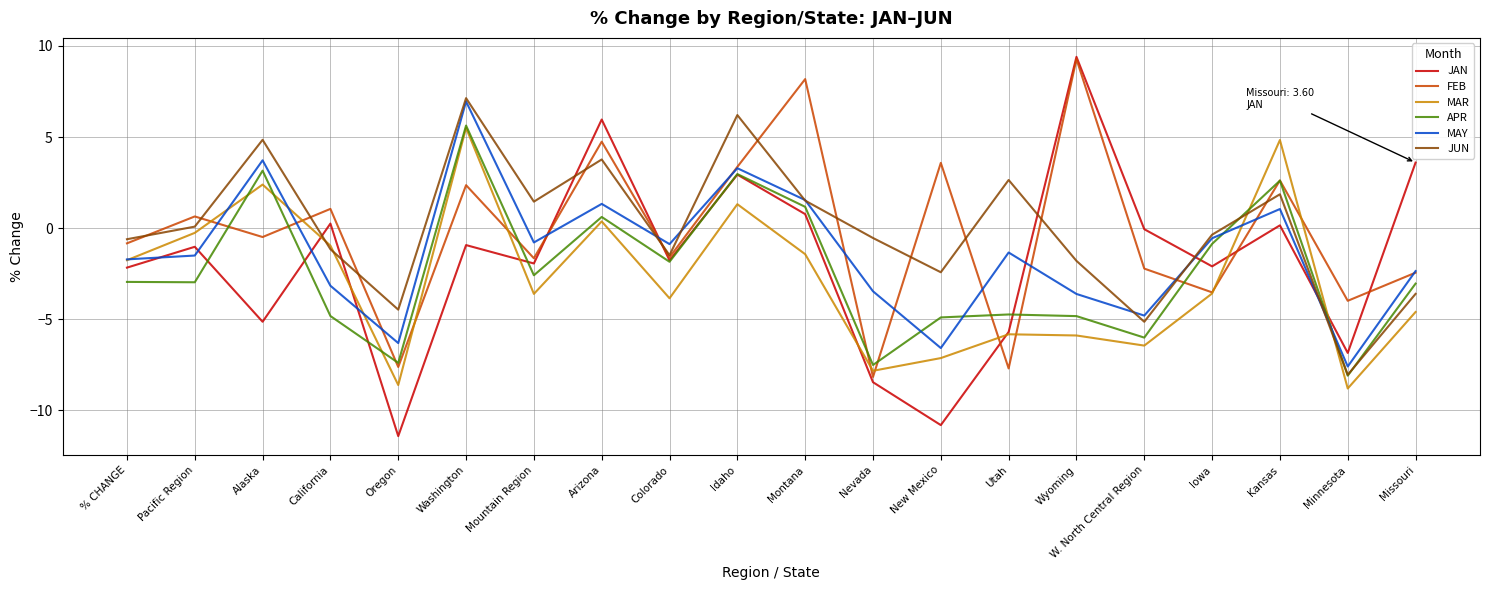

True or false: JUN and APR cross at least once.

True